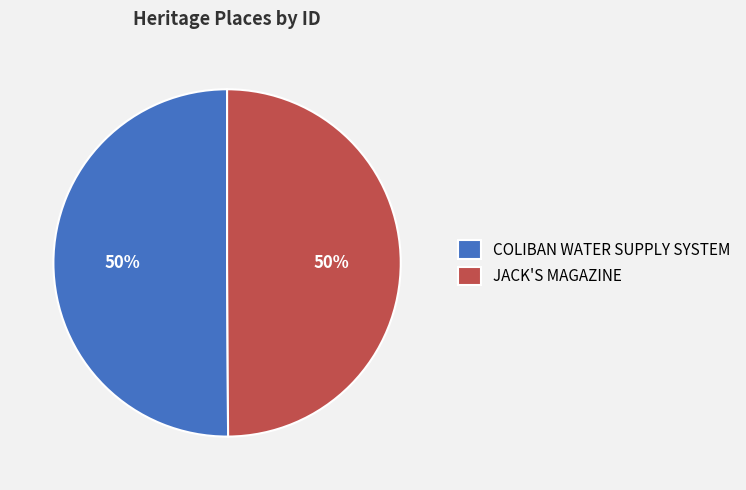

Is it true that JACK'S MAGAZINE is 50% of the pie?

True